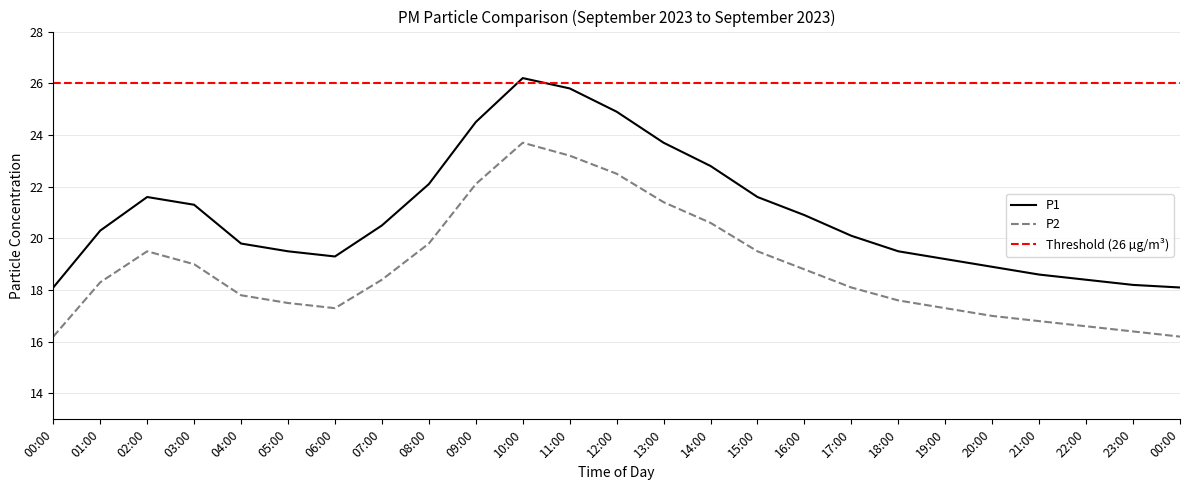

How many values in the P1 series are below 20?

11